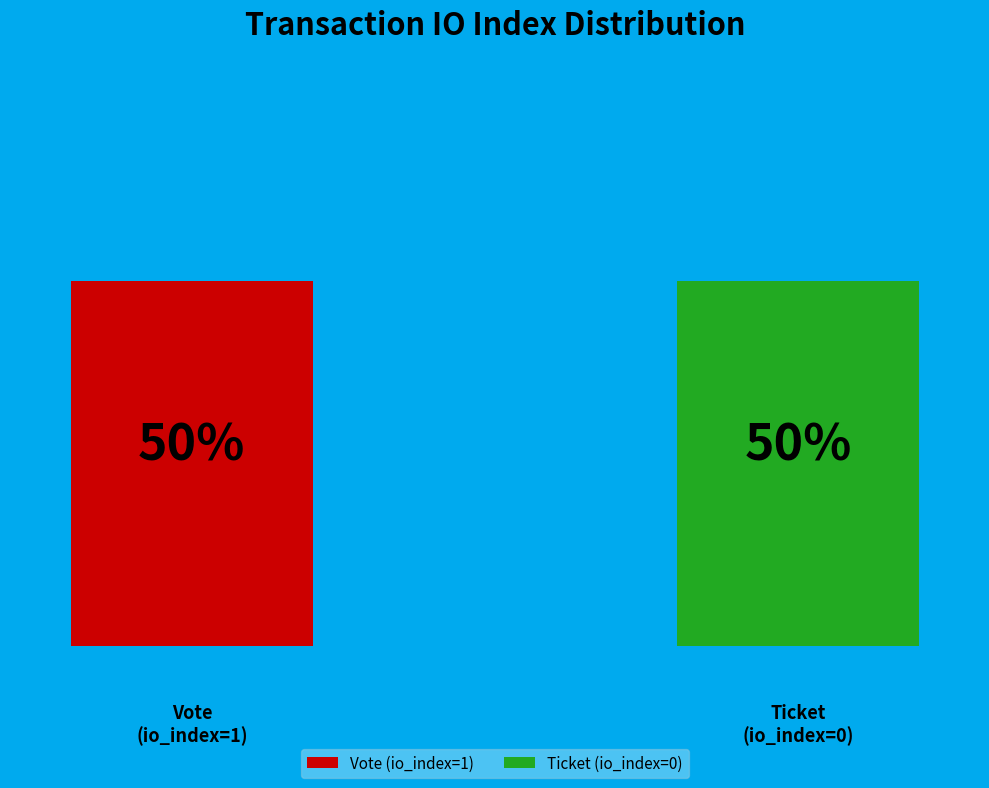

Which has a higher value, Ticket (io_index=0) or Vote (io_index=1)?

Vote (io_index=1)